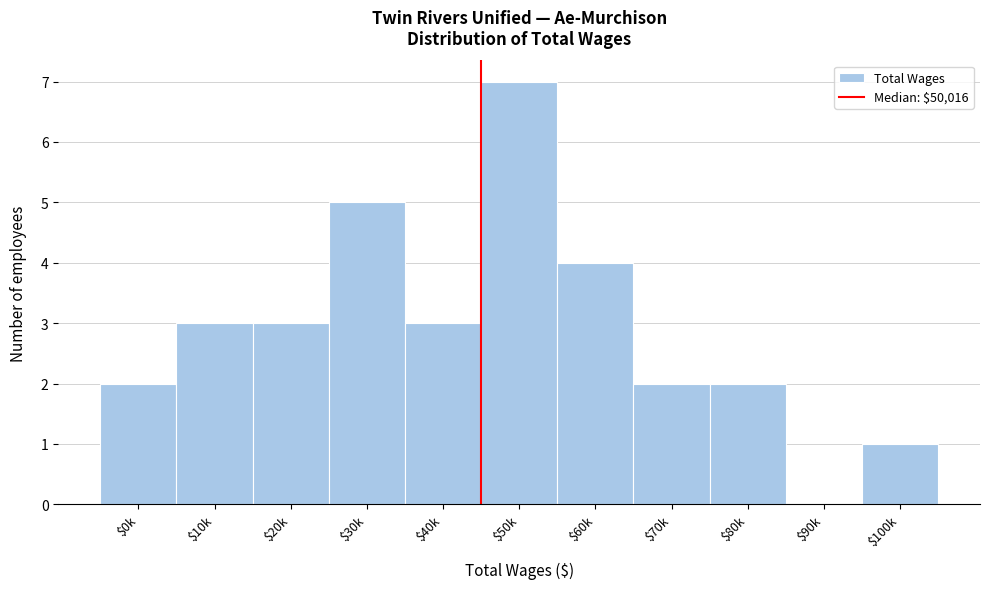

The value at $10k is 3. True or false?

True